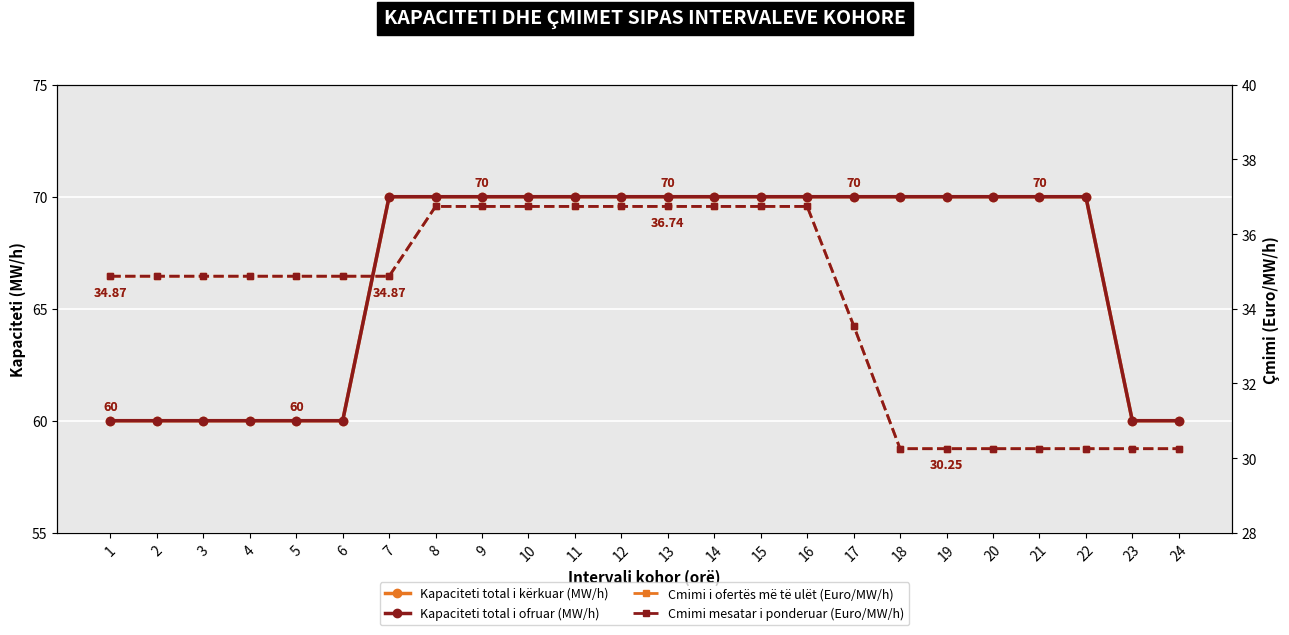

Which has a higher value, 24 or 22?

22